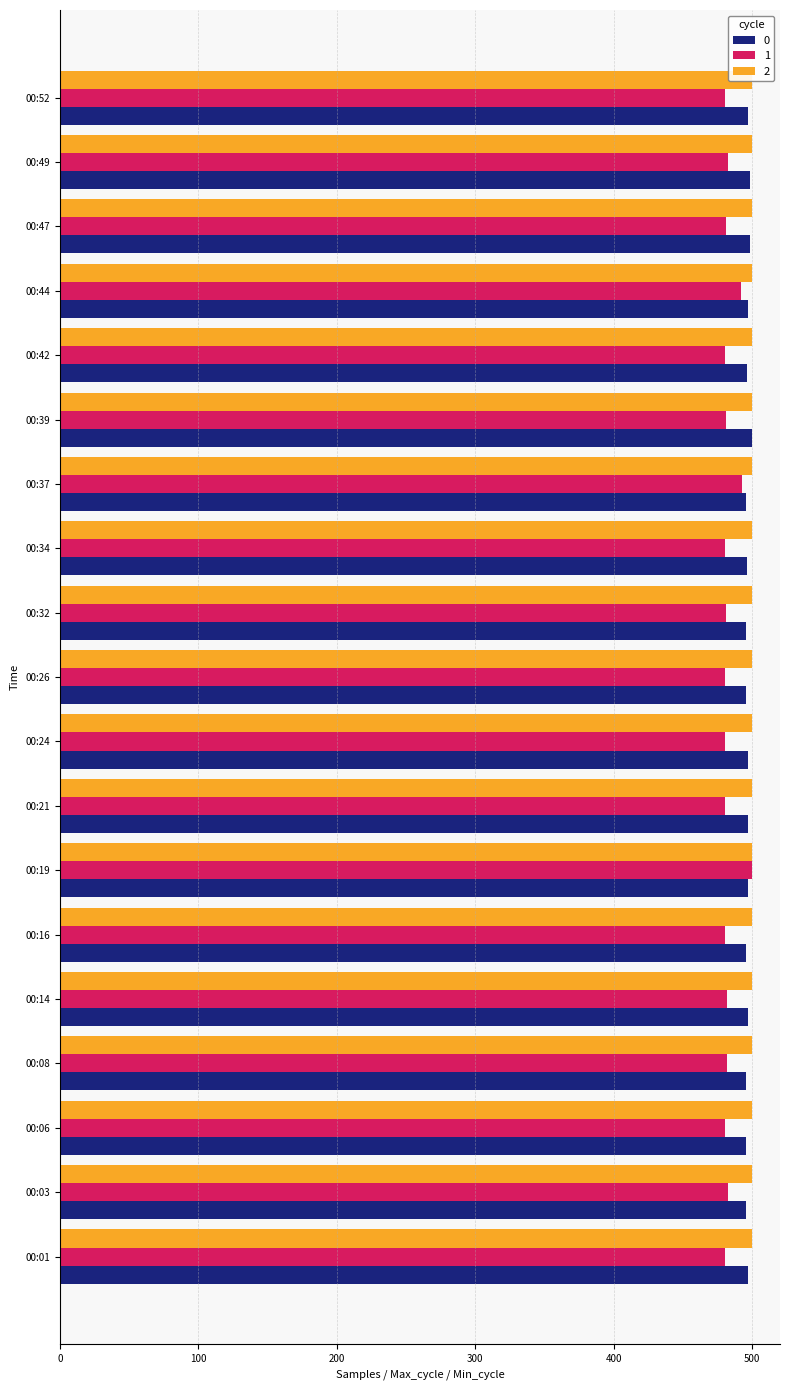

Which series has the largest range (max minus min)?

1